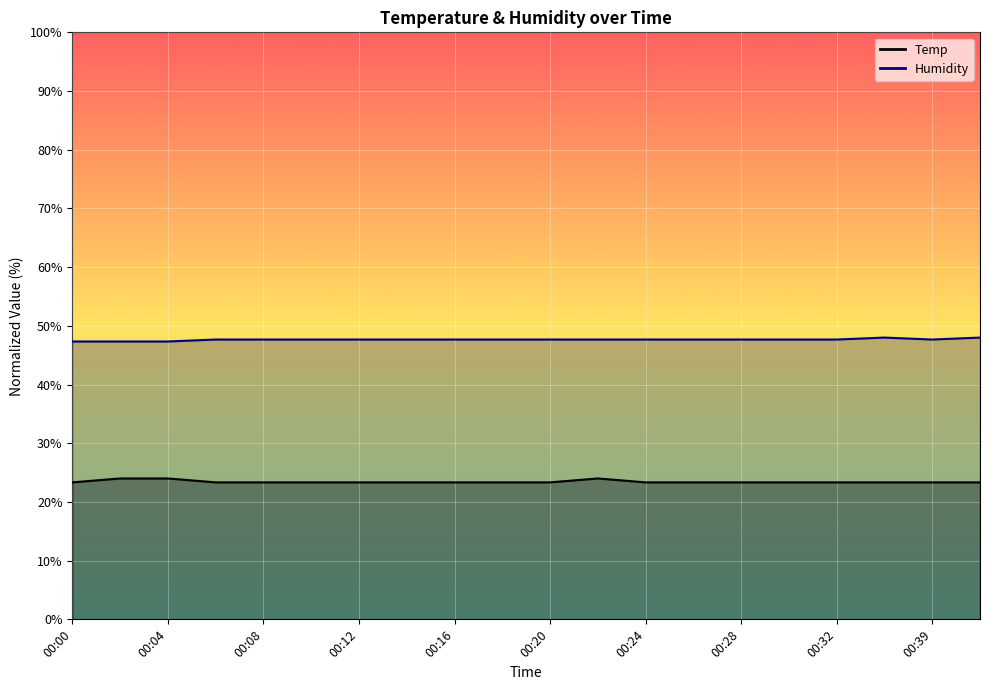

What is the difference between the highest and lowest values at 00:32?

24.3